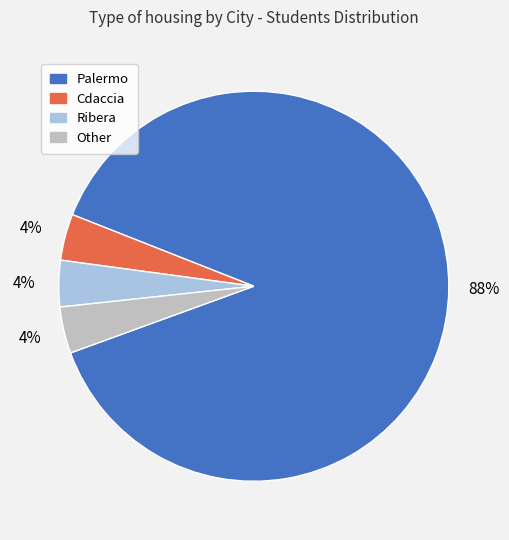

To the nearest percent, what percentage of the pie is Other?

4%